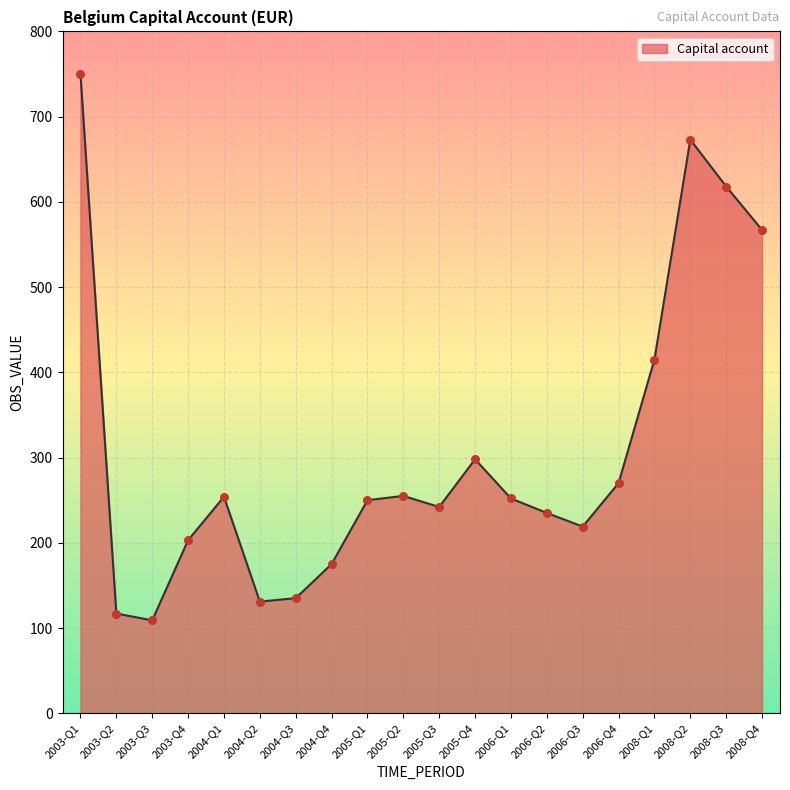

Which has a higher value, 2008-Q3 or 2003-Q1?

2003-Q1